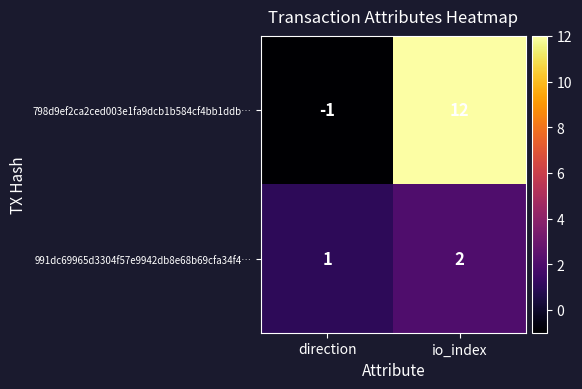

What is the sum of the 991dc69965d3304f57e9942db8e68b69cfa34f4… values at io_index and direction?

3